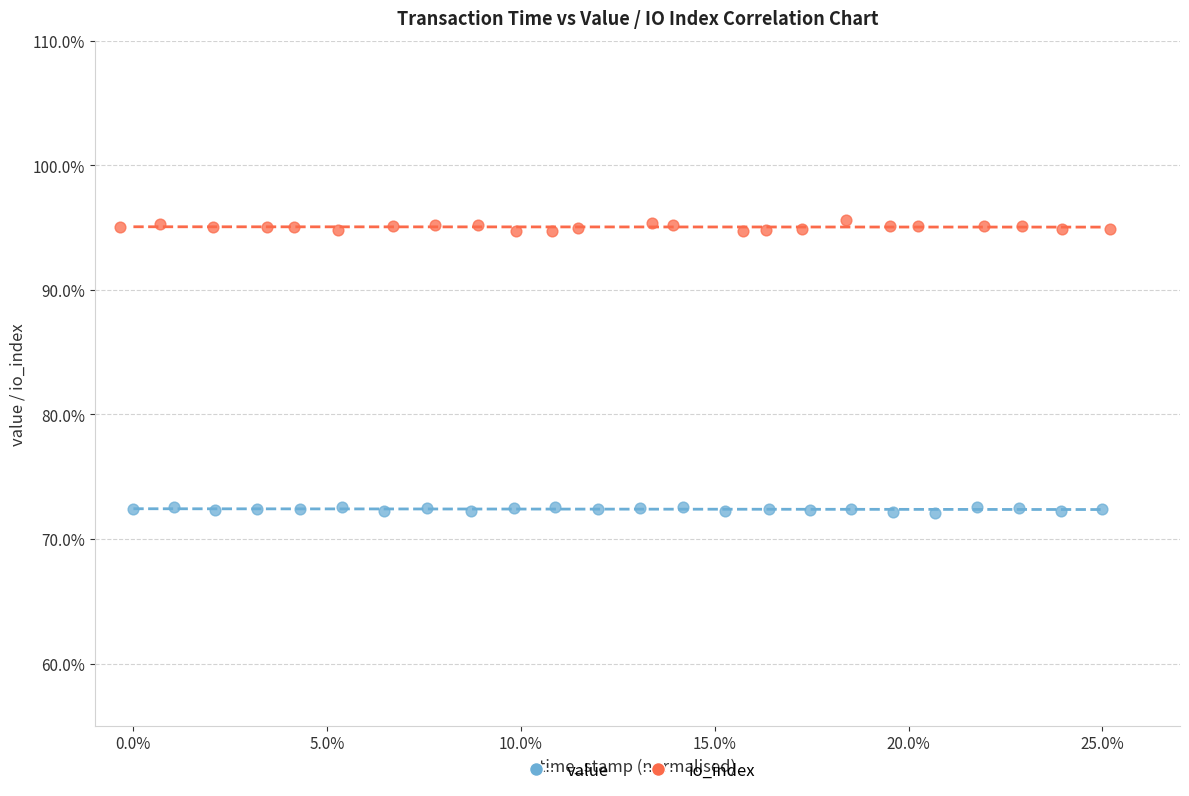

What are all the series names shown in the legend?

value, io_index